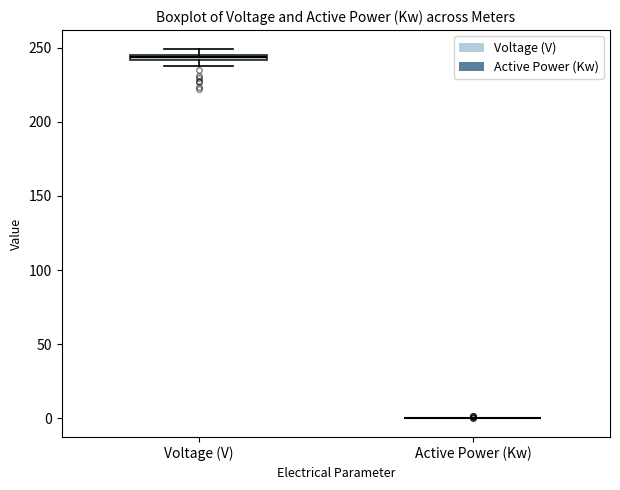

Where is the upper edge of the box for Voltage (V) on the y-axis? The values are not printed on the chart, so give them approximately, as read against the axis.

245